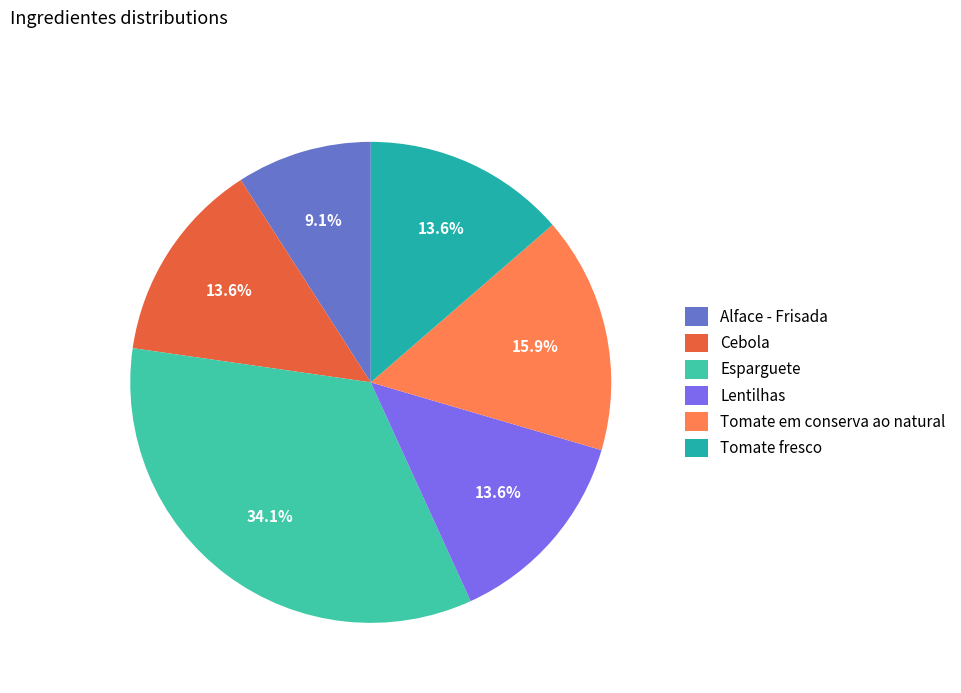

How many slices are in this pie chart?

6